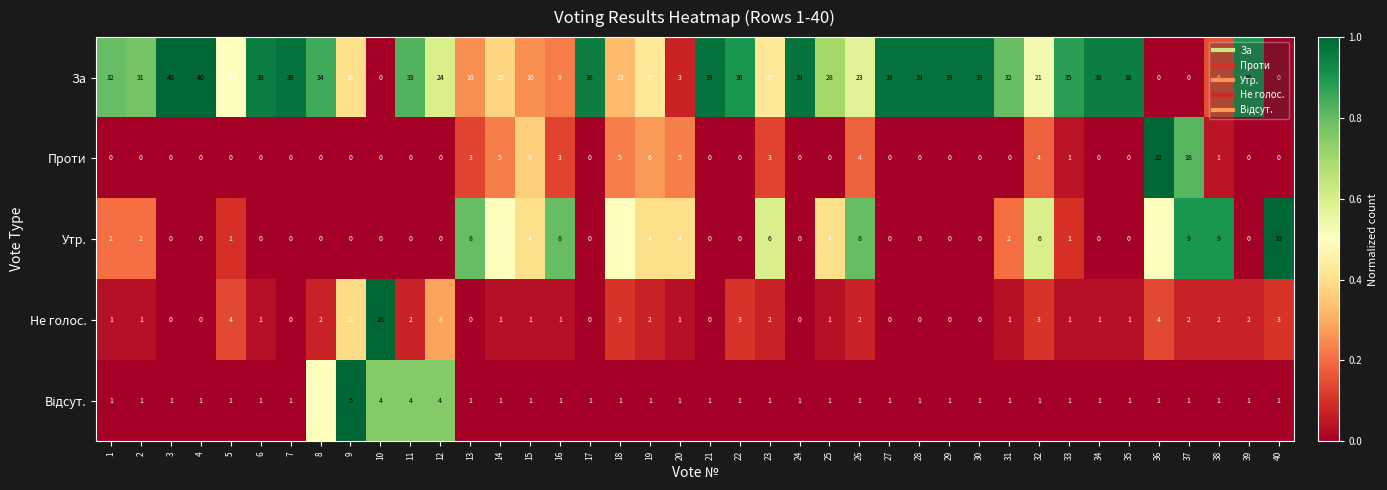

What is the total value across all series at 36?

32